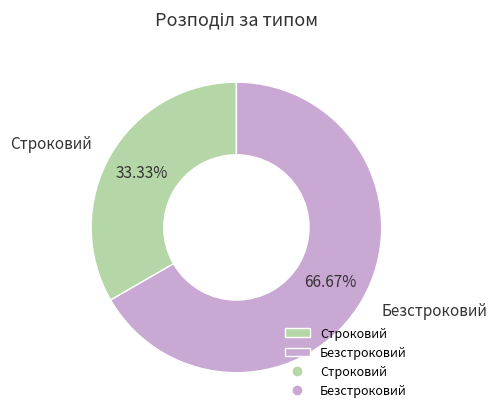

Which category has the biggest portion of the pie?

Безстроковий